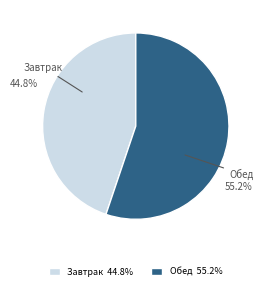

Is there a majority slice in this chart?

Yes